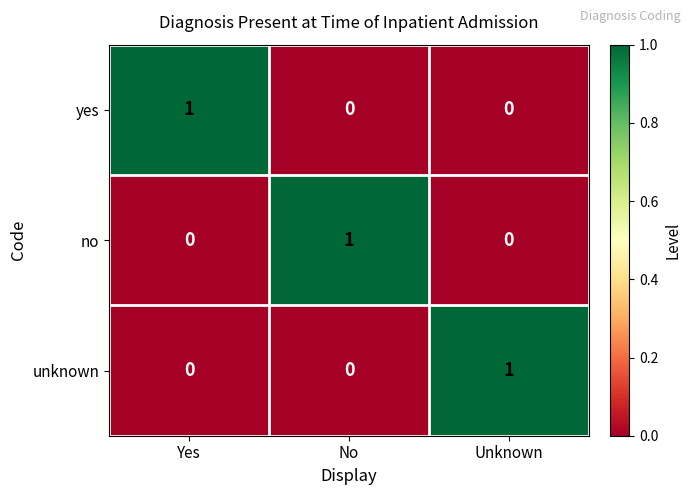

How many series are shown in this chart?

3